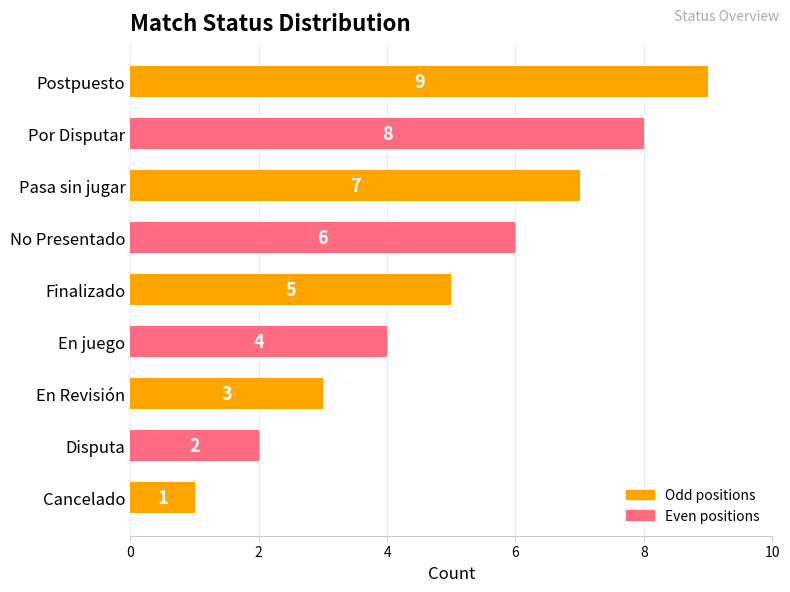

Between En juego and Por Disputar, which is larger?

Por Disputar